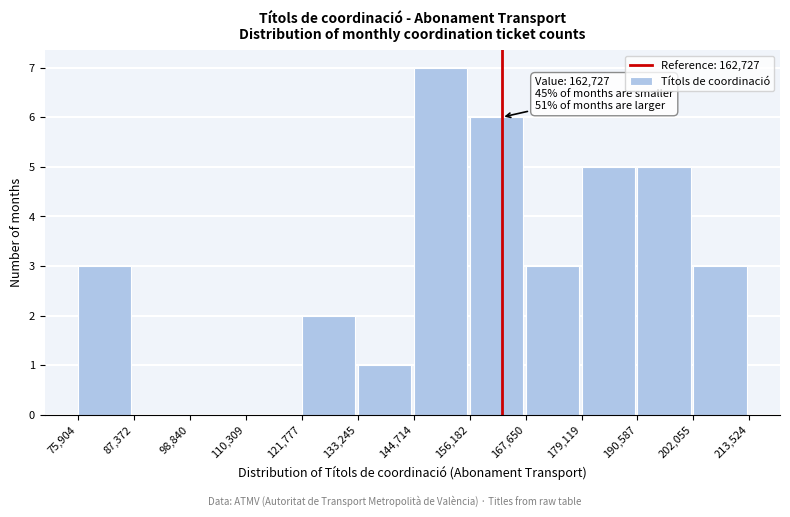

Over which range of the x-axis is the bar tallest?

144,714 to 156,182